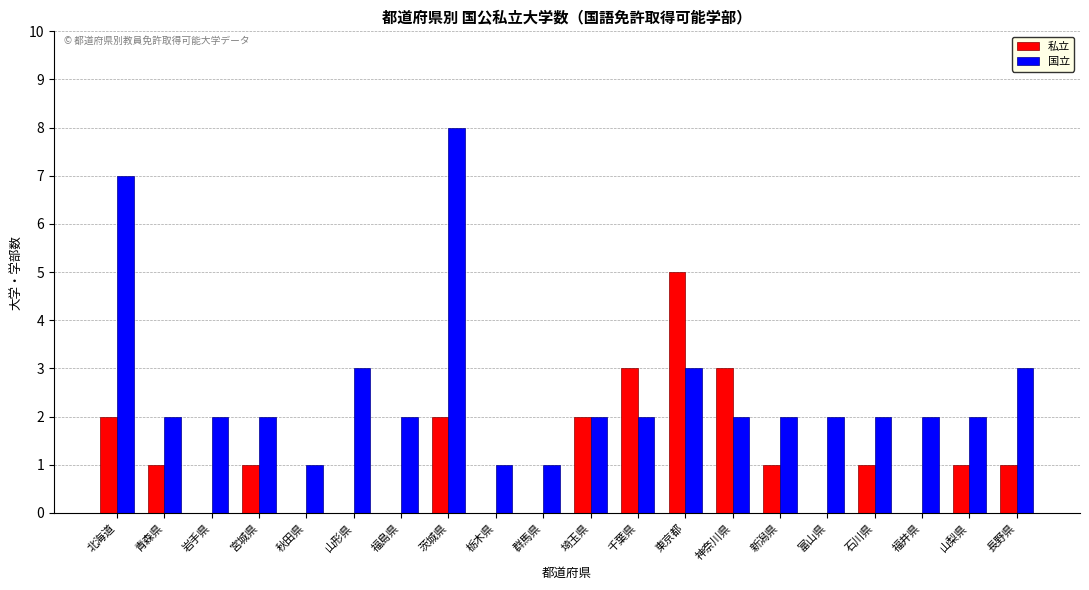

What is the approximate value of 私立 at 千葉県?

3